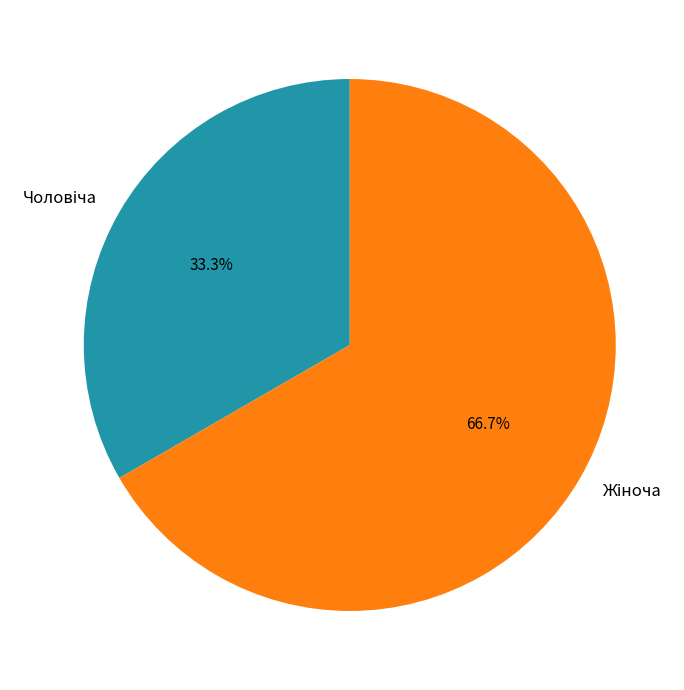

Is there any slice that represents more than half of the pie?

Yes